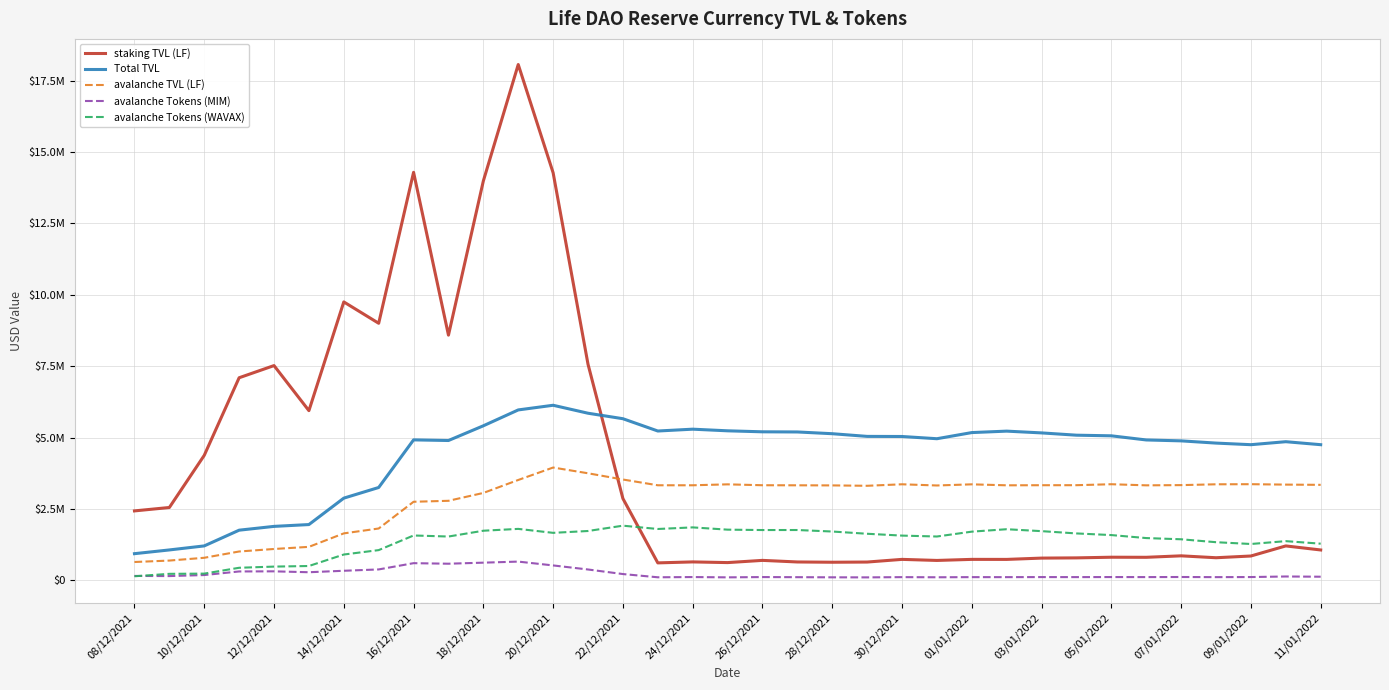

Where does the avalanche Tokens (MIM) series first go above 114458?

08/12/2021